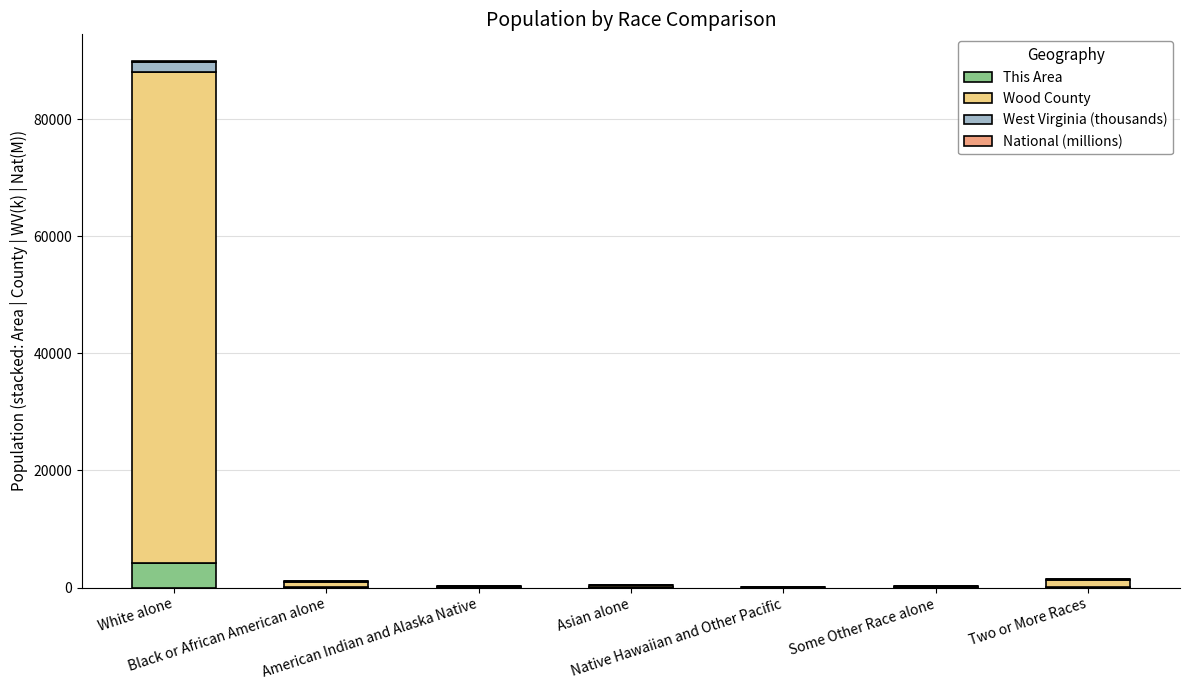

The value of This Area at Some Other Race alone is 7.0. True or false?

True